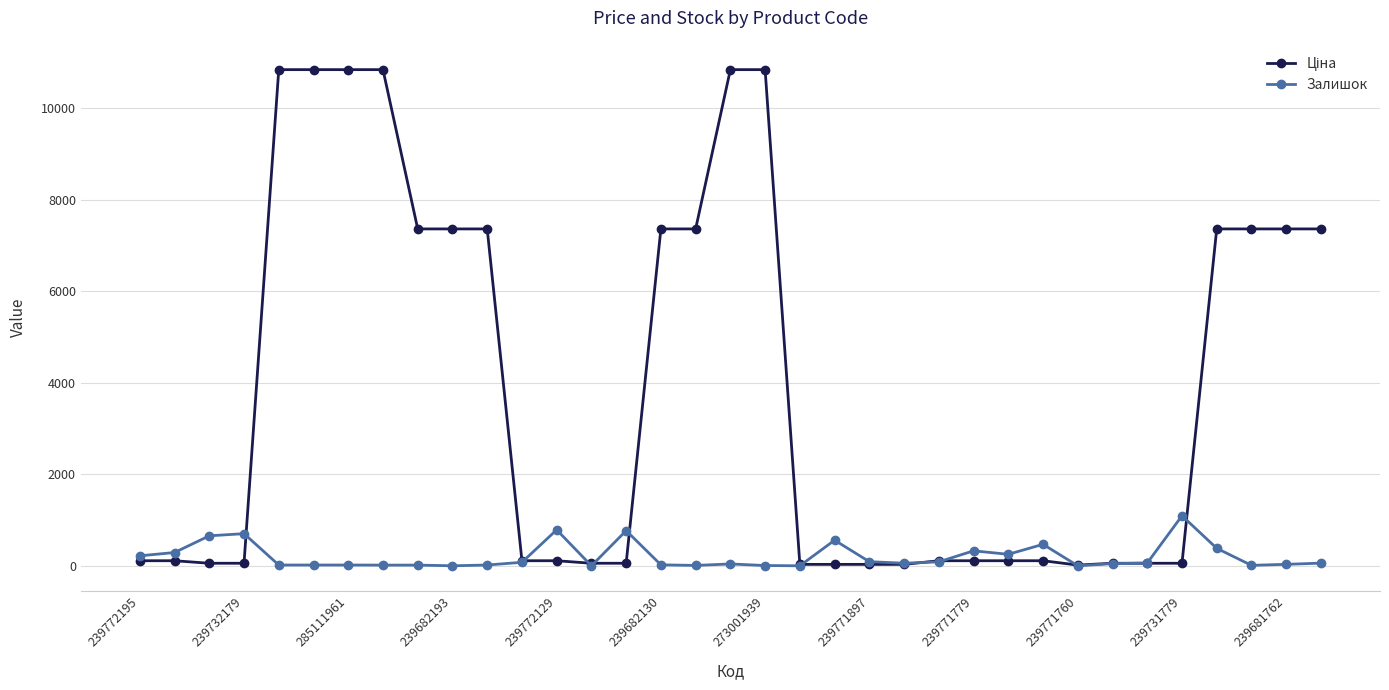

True or false: Залишок has more than 2 interior local peaks.

True